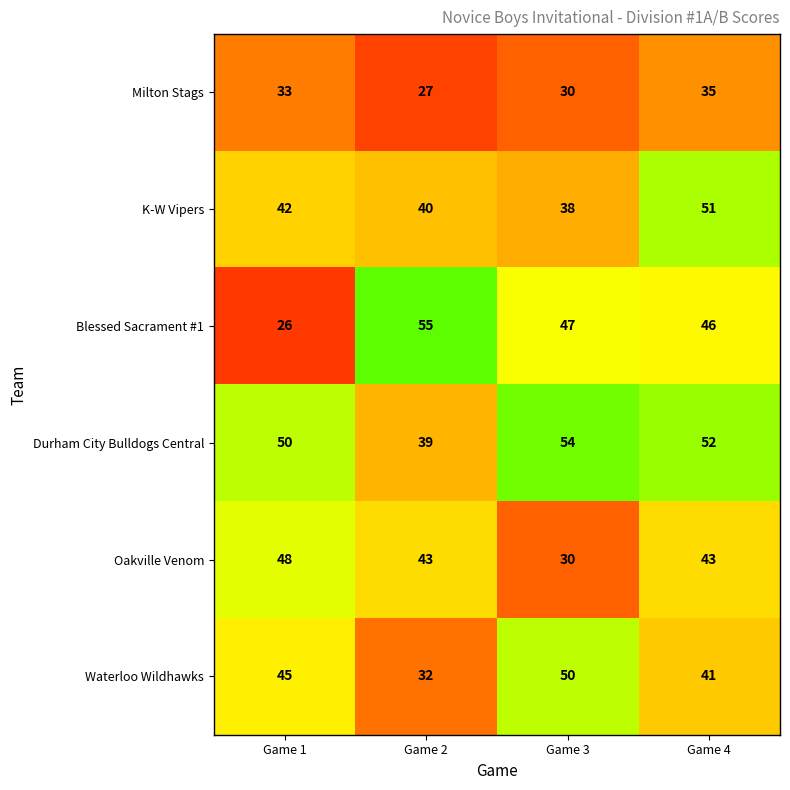

What is the spread (max minus min) of values at Game 1?

24